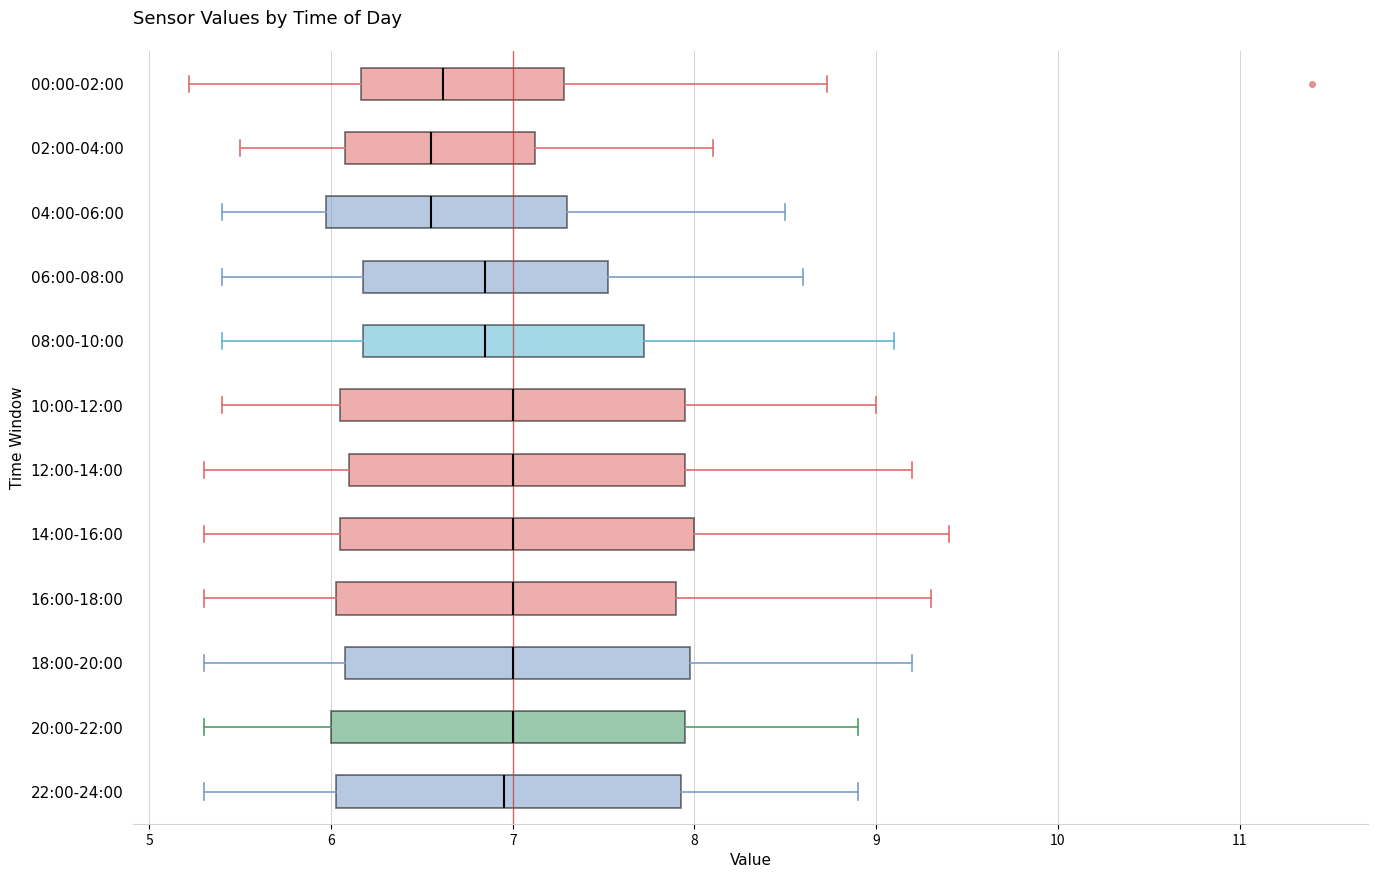

Where does the median line of the box for 08:00-10:00 sit on the x-axis? The values are not printed on the chart, so give them approximately, as read against the axis.

6.9